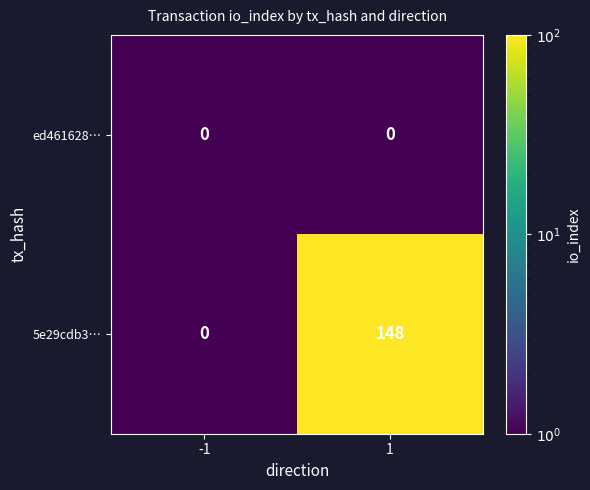

List the series in order of their overall mean, highest first.

5e29cdb3…, ed461628…